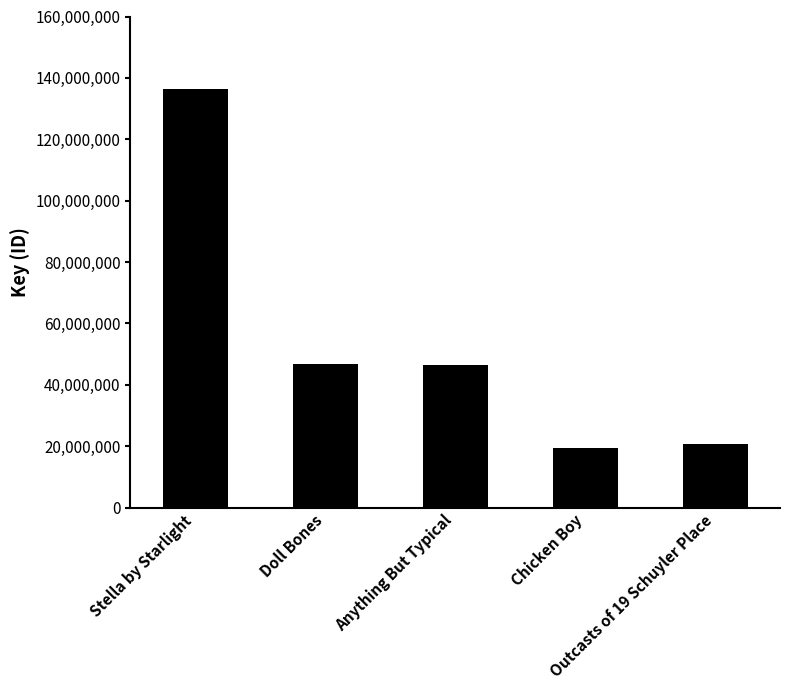

Which has a higher value, Stella by Starlight or Anything But Typical?

Stella by Starlight